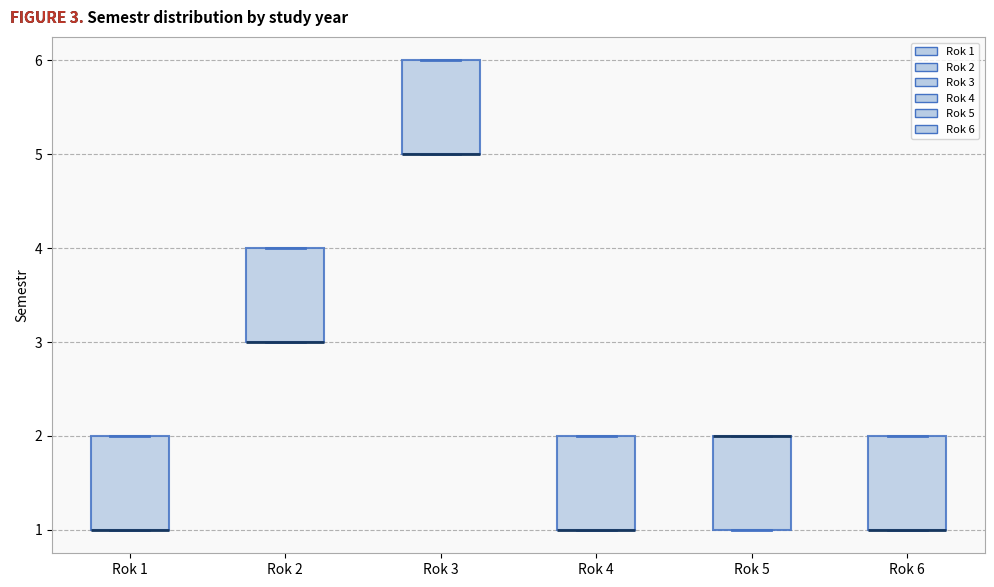

Reading left to right, transcribe this box plot: for each box, give where its median line is, the range the box spans, and where its two whiskers end, as read against the y-axis. The values are not printed on the chart, so give them approximately, as read against the axis.

Rok 1: median 1 (drawn on the box's lower edge), box 1 to 2, whiskers 1 to 2
Rok 2: median 3 (drawn on the box's lower edge), box 3 to 4, whiskers 3 to 4
Rok 3: median 5 (drawn on the box's lower edge), box 5 to 6, whiskers 5 to 6
Rok 4: median 1 (drawn on the box's lower edge), box 1 to 2, whiskers 1 to 2
Rok 5: median 2 (drawn on the box's upper edge), box 1 to 2, whiskers 1 to 2
Rok 6: median 1 (drawn on the box's lower edge), box 1 to 2, whiskers 1 to 2